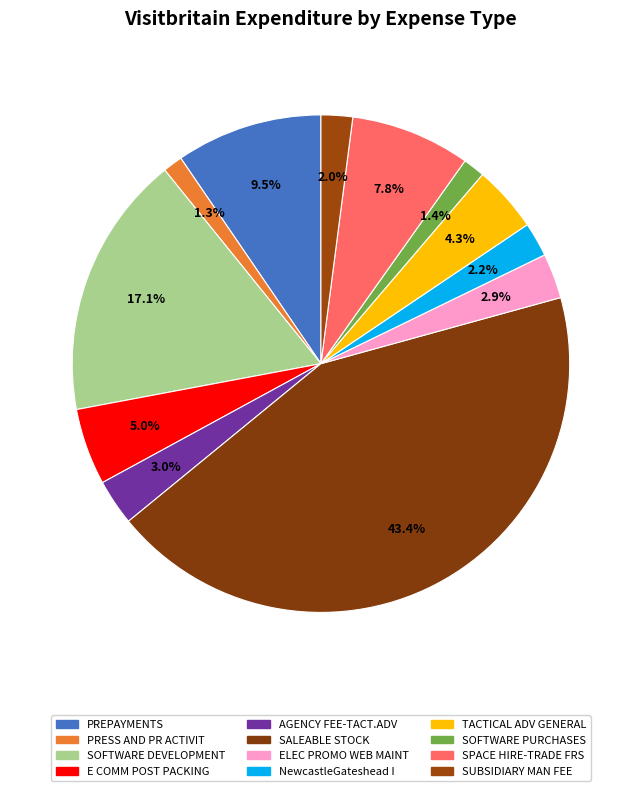

Which has a higher value, NewcastleGateshead I or PRESS AND PR ACTIVIT?

NewcastleGateshead I